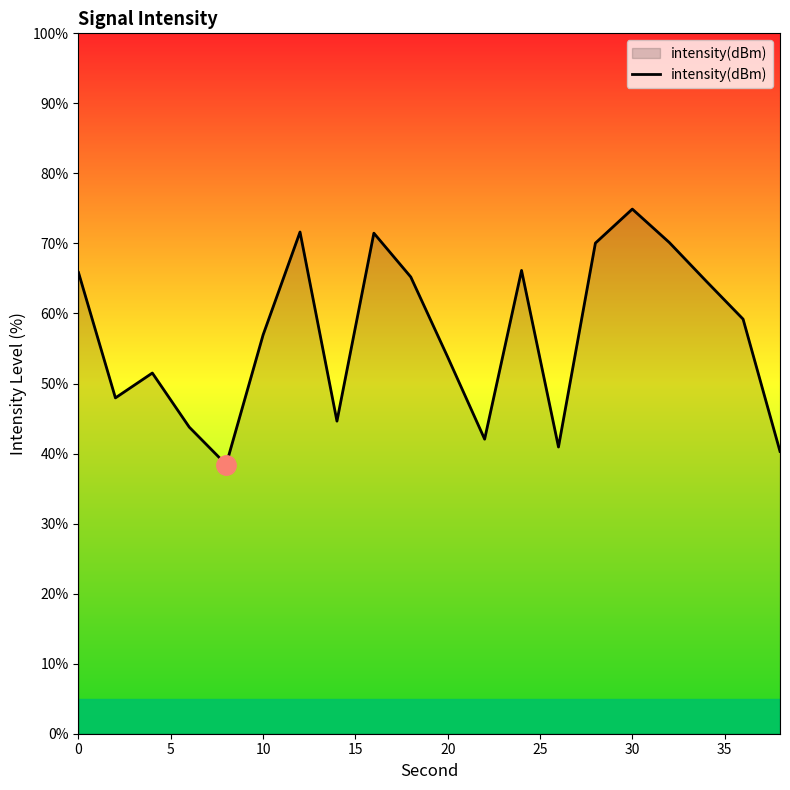

What is the difference between the maximum and minimum values?

36.5